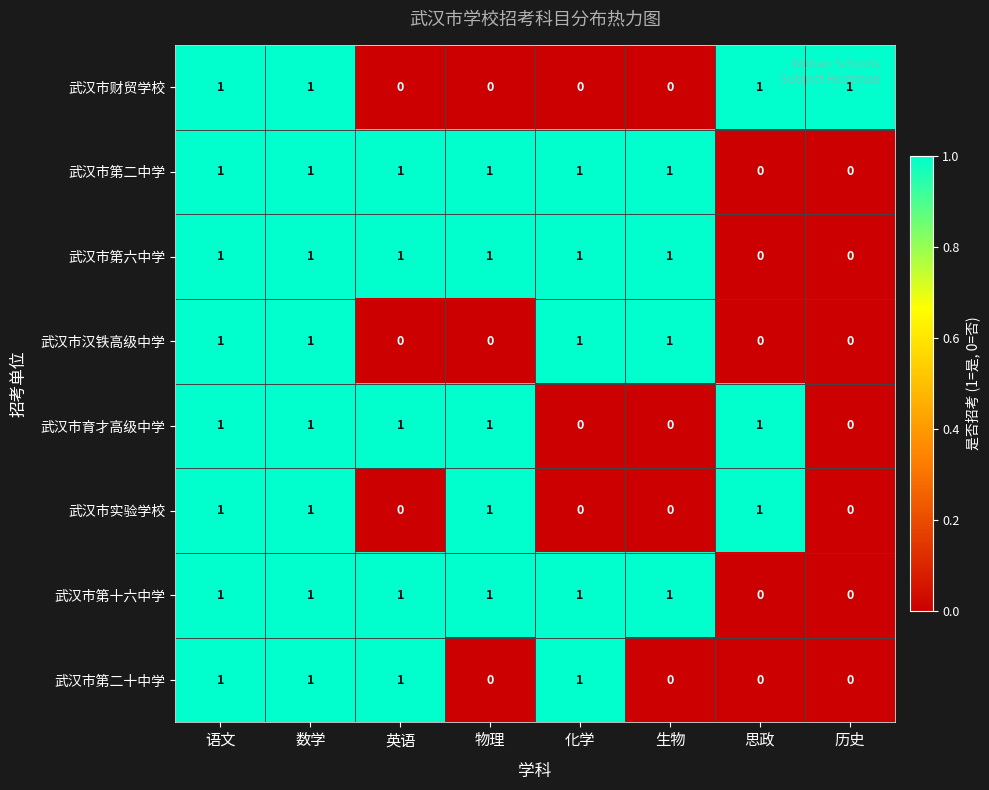

What is the sum of all 武汉市第十六中学 values?

6